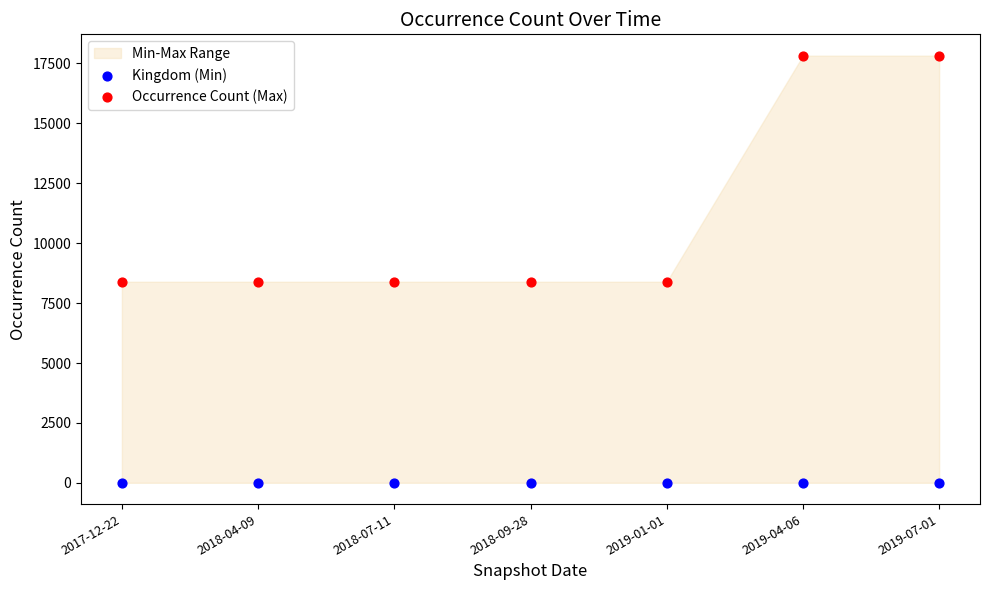

Which series contains the highest Y value?

Occurrence Count (Max)